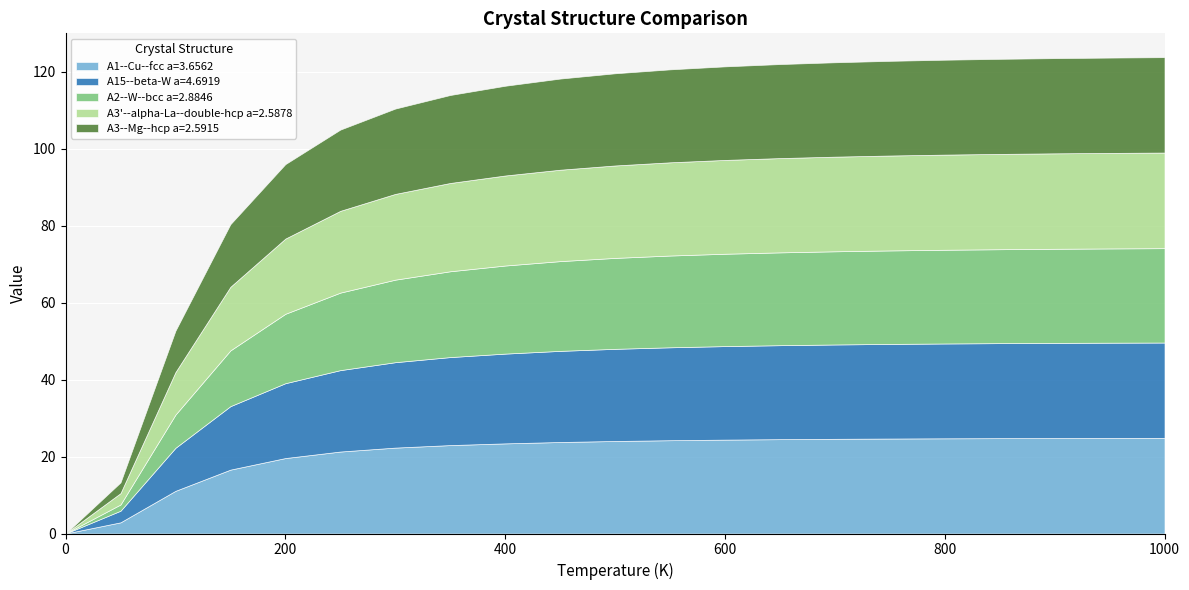

What is the difference between the A15--beta-W a=4.6919 values at 350 and 200?

3.4